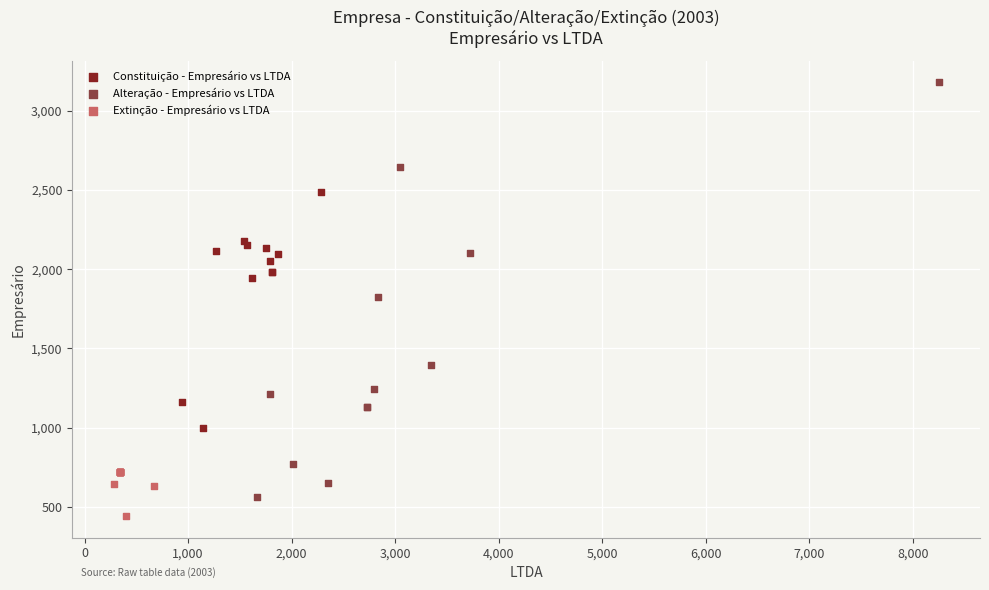

Which series contains the highest Y value?

Alteração - Empresário vs LTDA